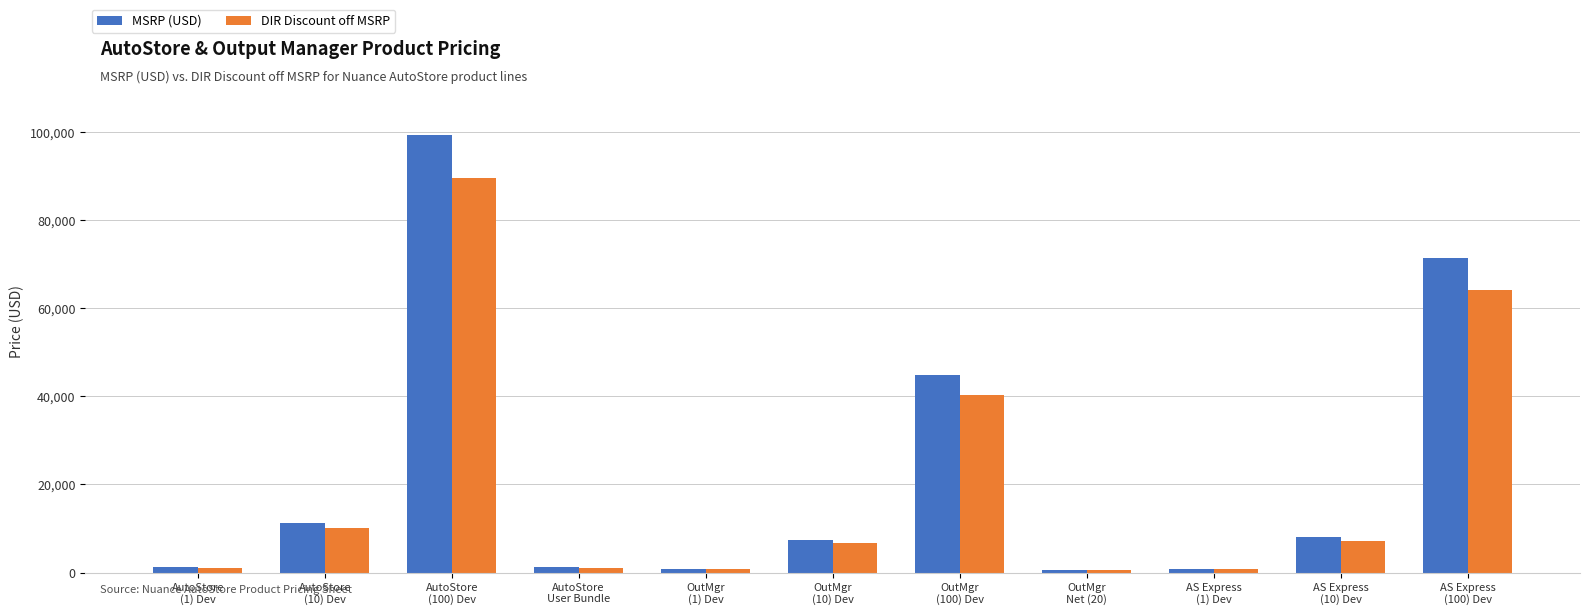

What is the value of the DIR Discount off MSRP bar at the 10th from the left?

7246.8